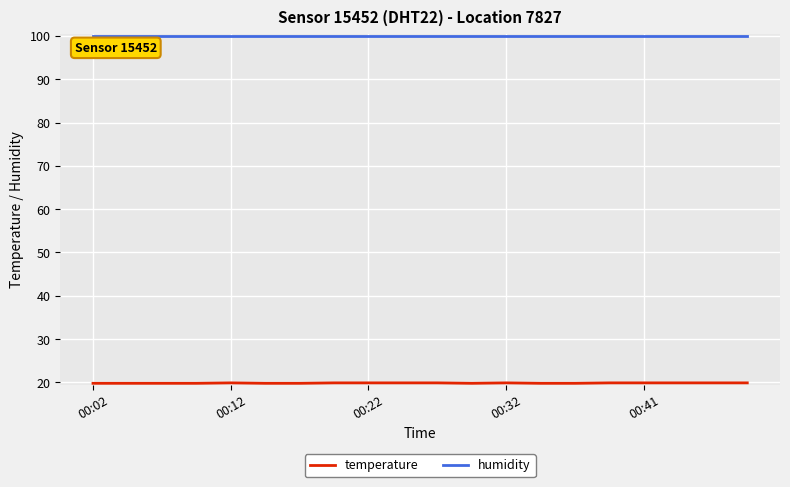

What is the lowest value of the humidity series?

99.9